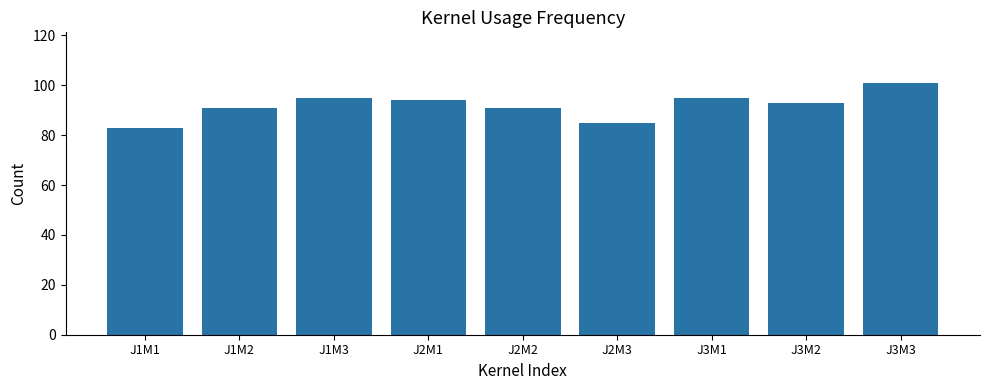

What is the ratio of the value at J3M3 to the value at J2M1?

1.1